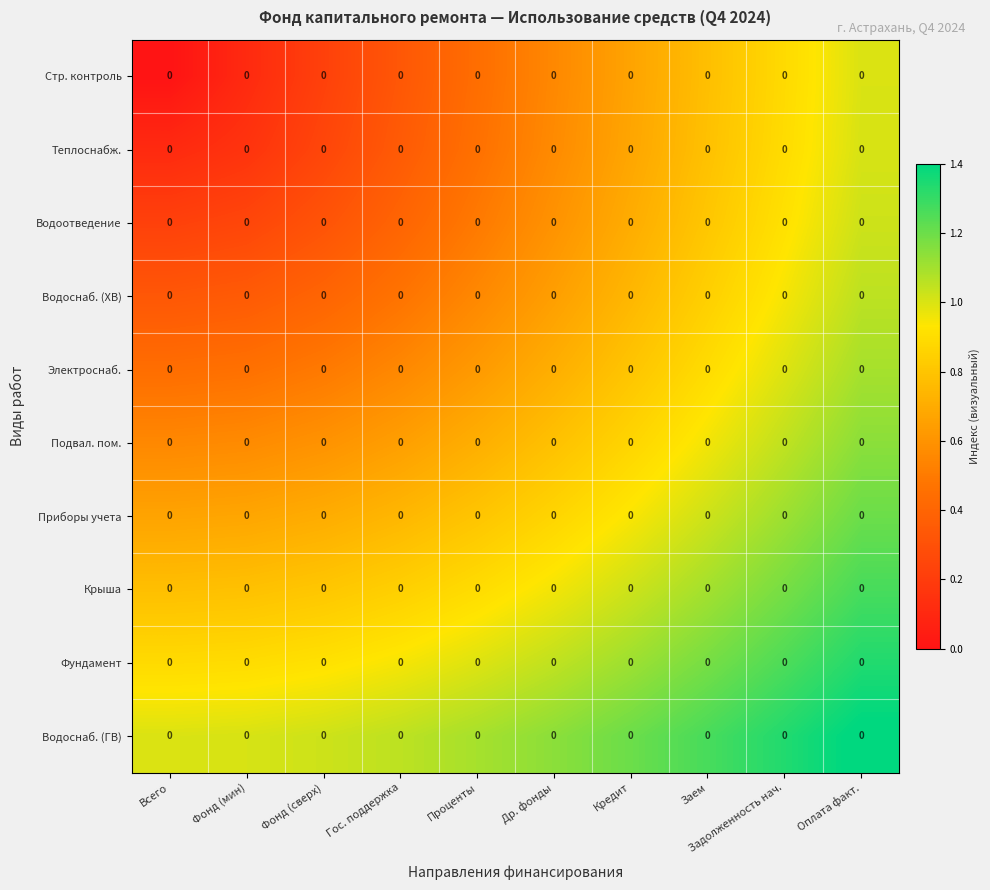

Which category has the highest value across all series?

Оплата факт.